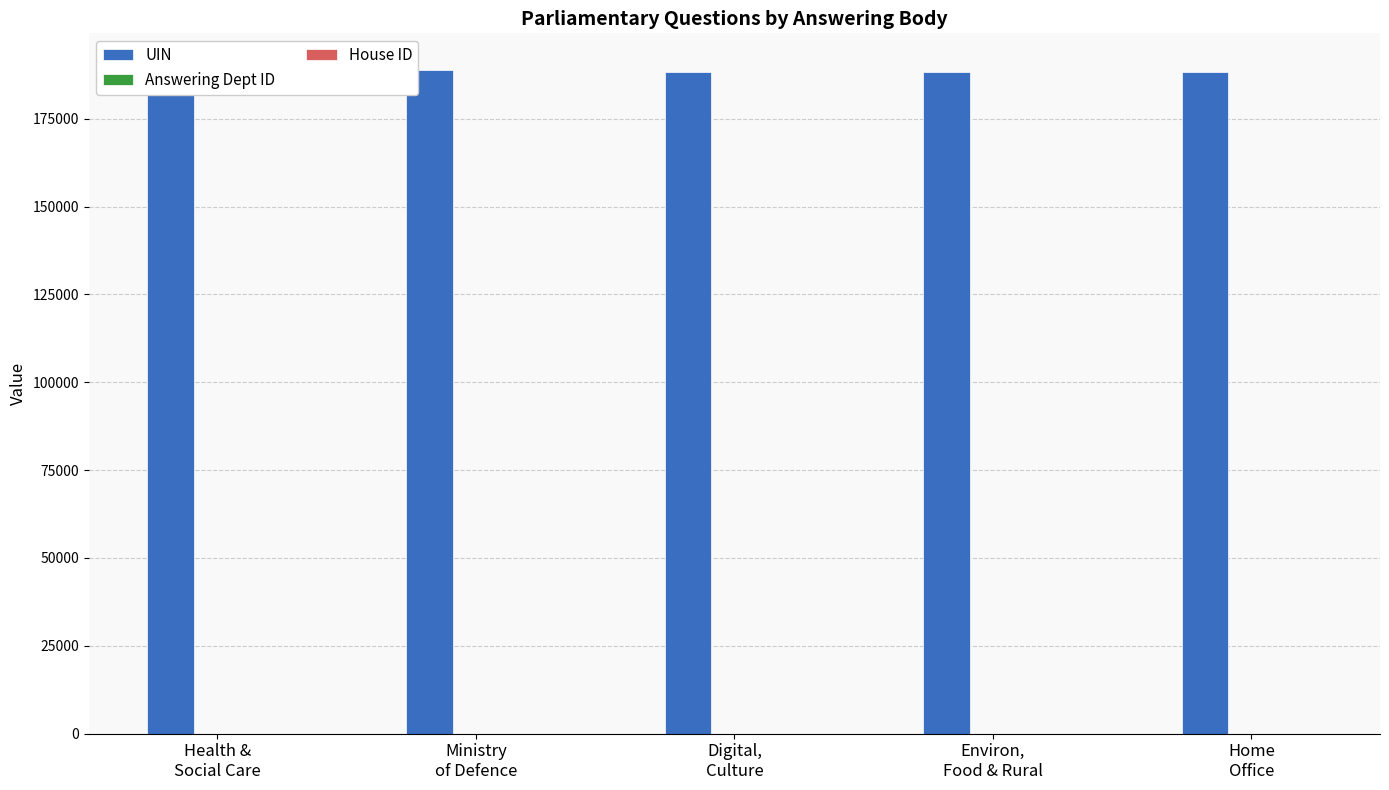

Is the value of House ID at Digital,
Culture greater than the value of Answering Dept ID at Digital,
Culture?

No